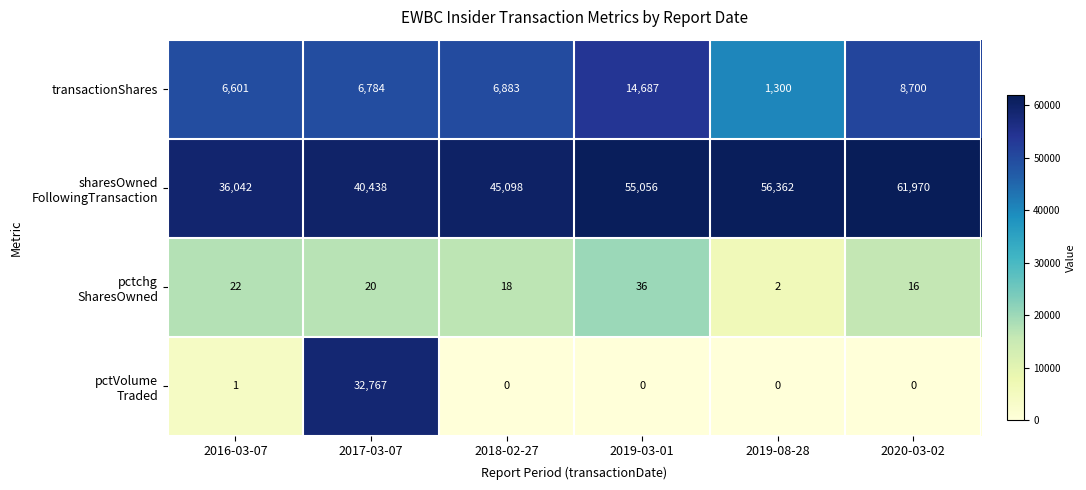

What is the greatest value displayed?

61970